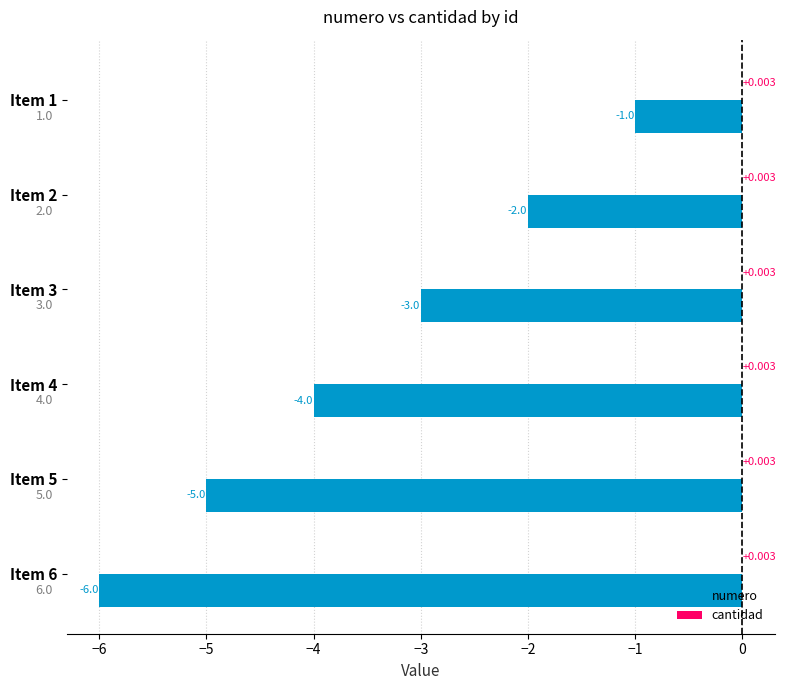

Between Item 1 and Item 4, which series saw the biggest shift?

numero